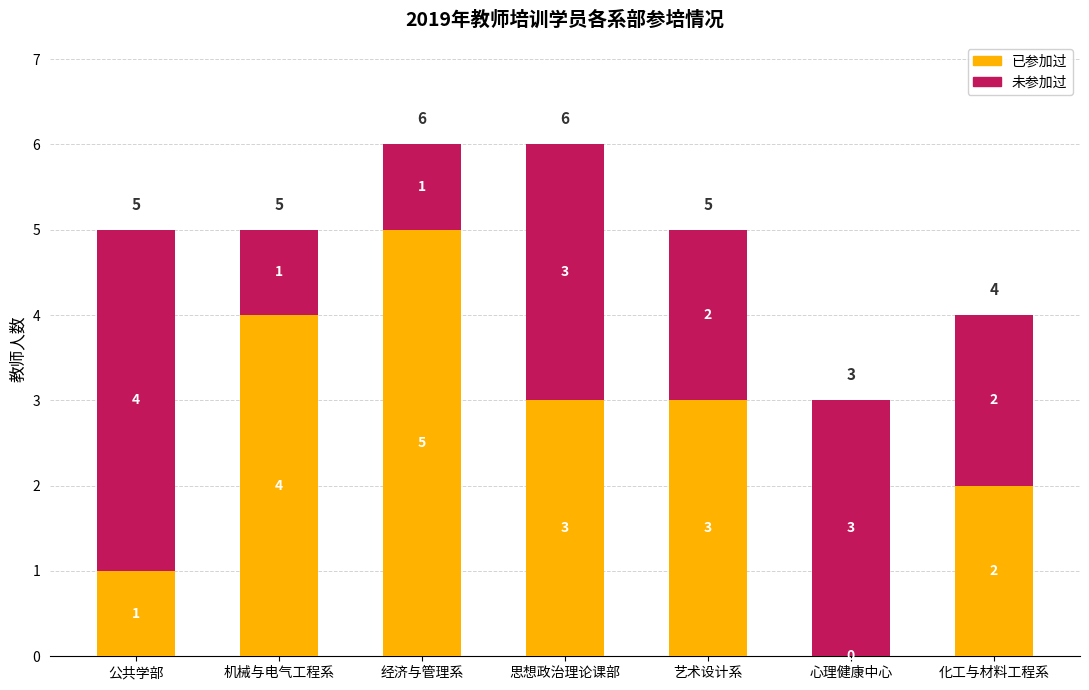

The 已参加过 series shows 3 at 心理健康中心. True or false?

False